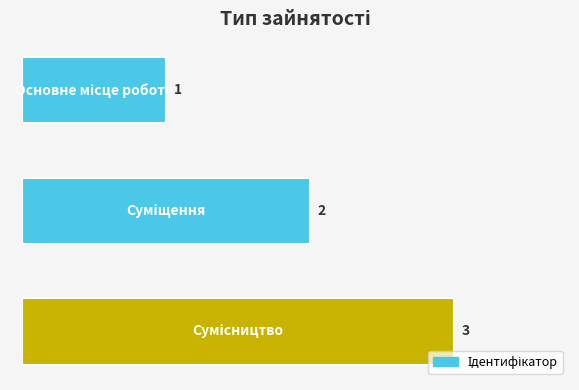

What is the greatest value displayed?

3